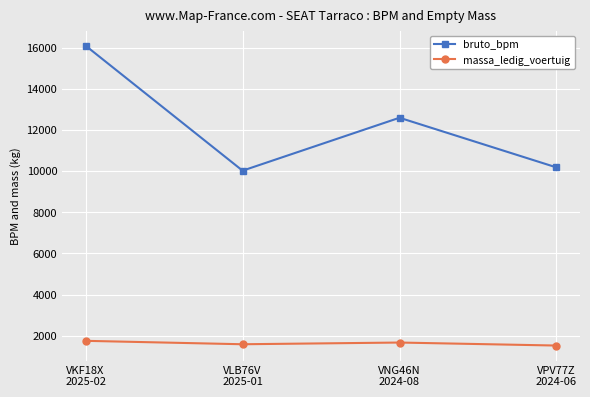

What is the difference between the massa_ledig_voertuig values at VKF18X
2025-02 and VPV77Z
2024-06?

229